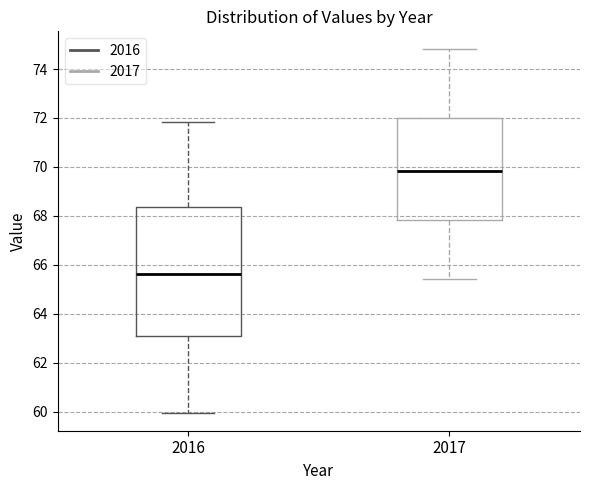

Reading left to right, transcribe this box plot: for each box, give where its median line is, the range the box spans, and where its two whiskers end, as read against the y-axis. The values are not printed on the chart, so give them approximately, as read against the axis.

2016: median 65.6, box 63.2 to 68.4, whiskers 60.0 to 71.8
2017: median 69.8, box 67.8 to 72.0, whiskers 65.4 to 74.8